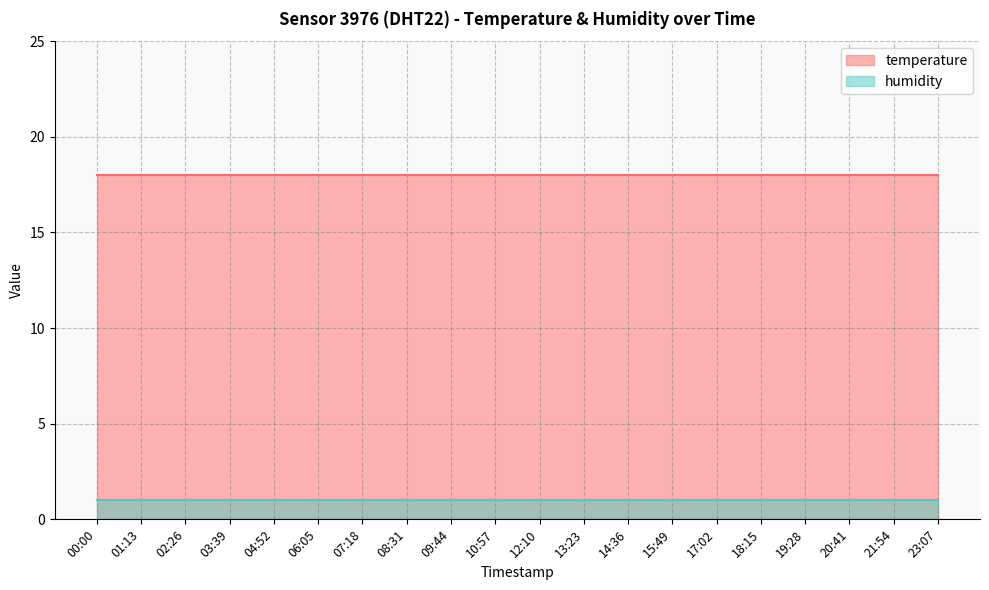

Does the chart have visible grid lines?

Yes